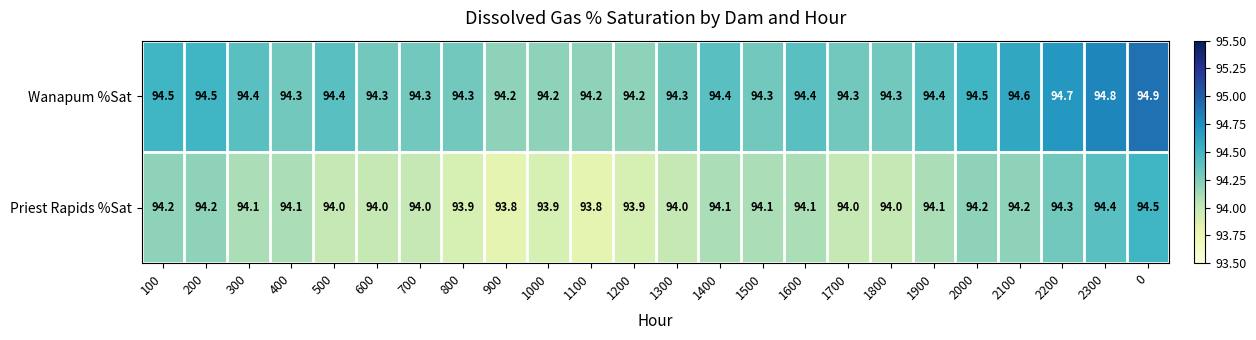

The Wanapum %Sat series shows 37.5 at 1000. True or false?

False